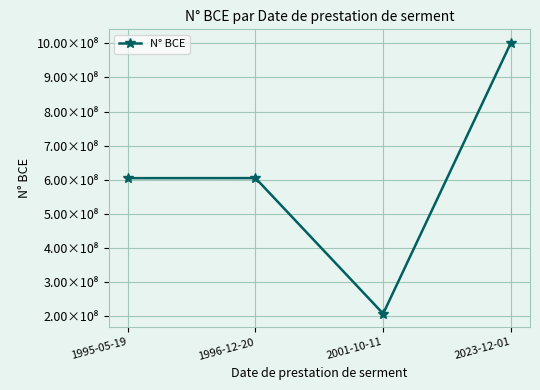

Reading left to right, extract all data points from this chart.

604802027	604924761	207342745	1001510251